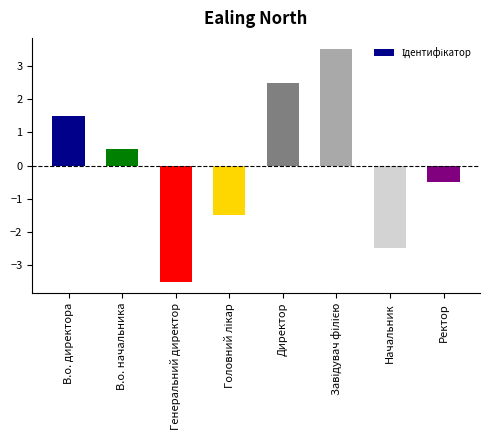

Reading left to right, transcribe all the data shown in this chart.

1.5	0.5	-3.5	-1.5	2.5	3.5	-2.5	-0.5